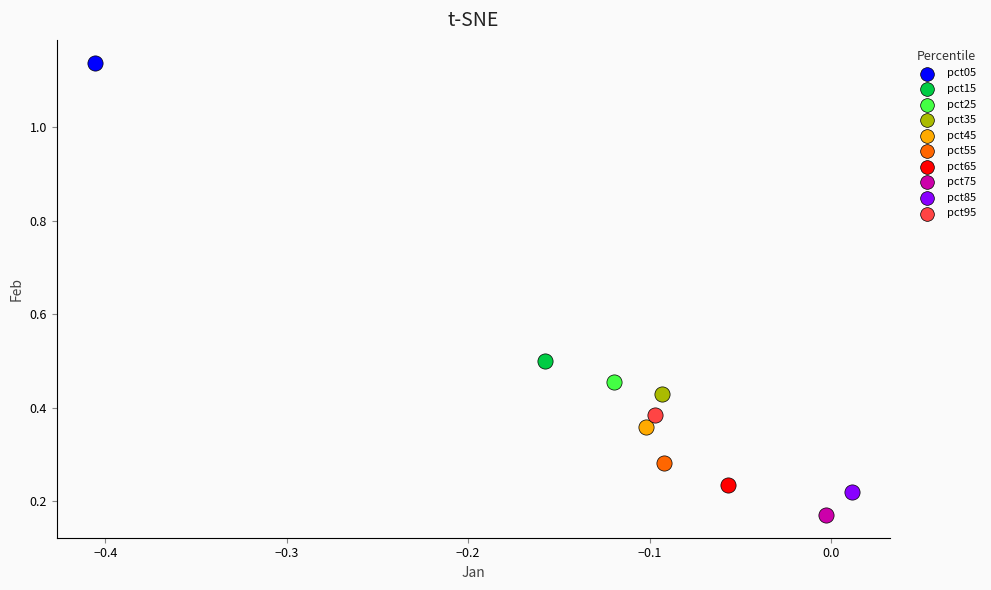

Which series contains the lowest Y value?

pct75